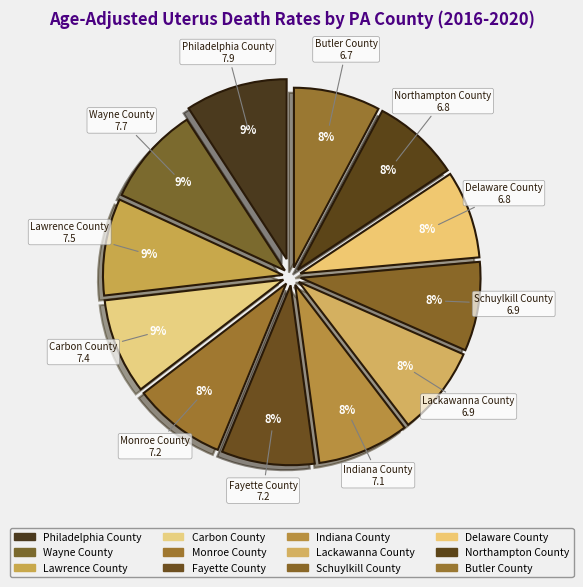

Count the number of slices in the pie.

12